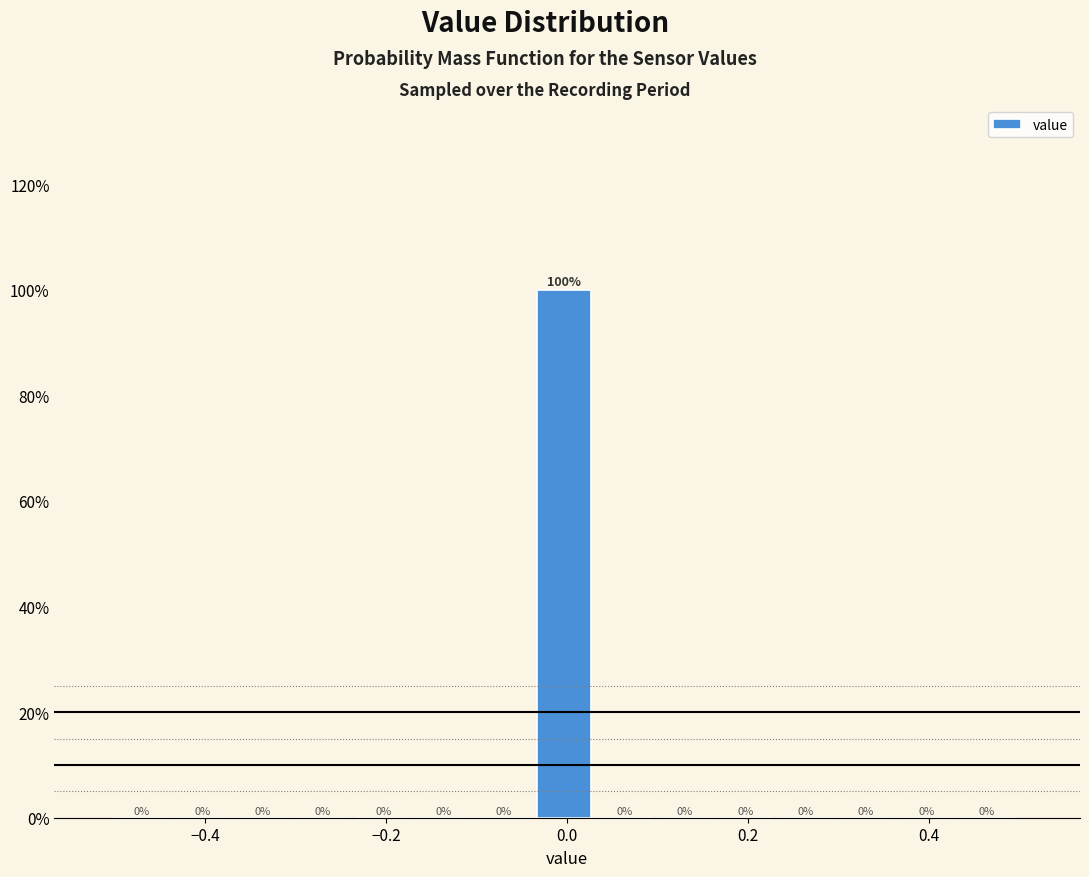

Read against the x-axis, roughly where is the centre of the tallest bar?

0.00